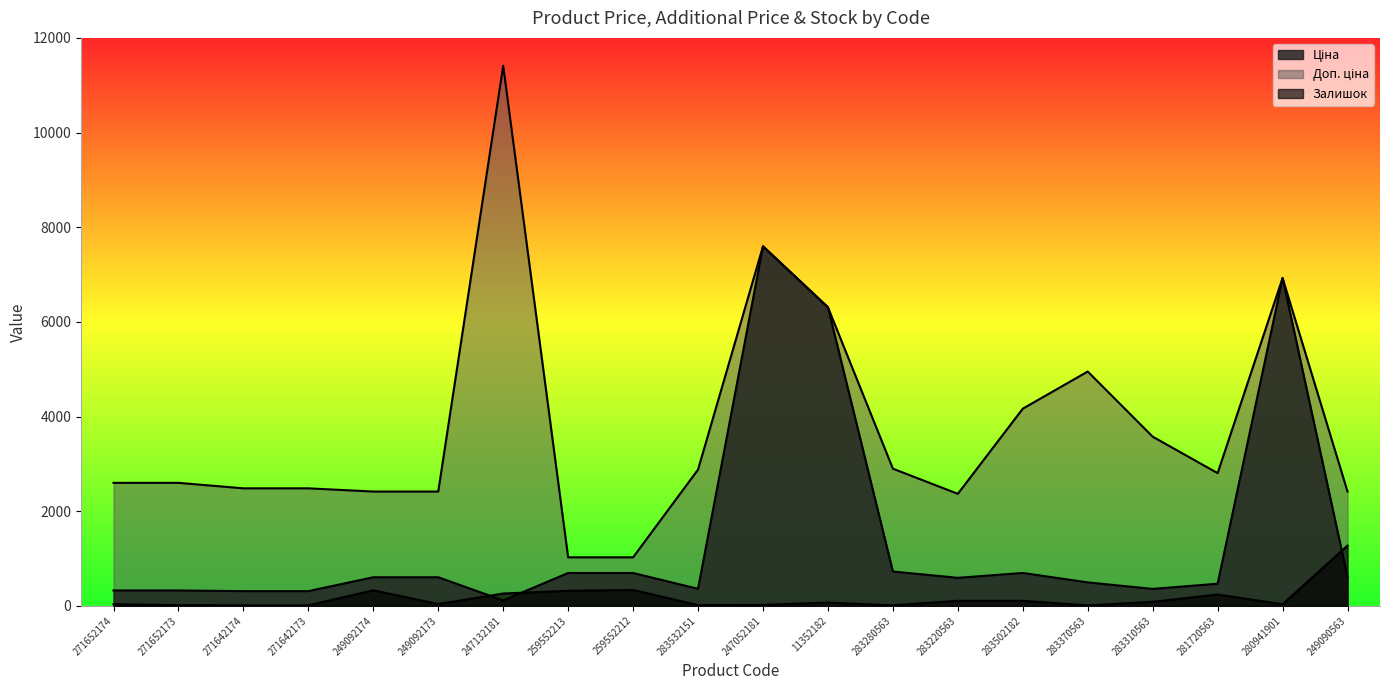

At how many categories does at least one series exceed 9532?

1